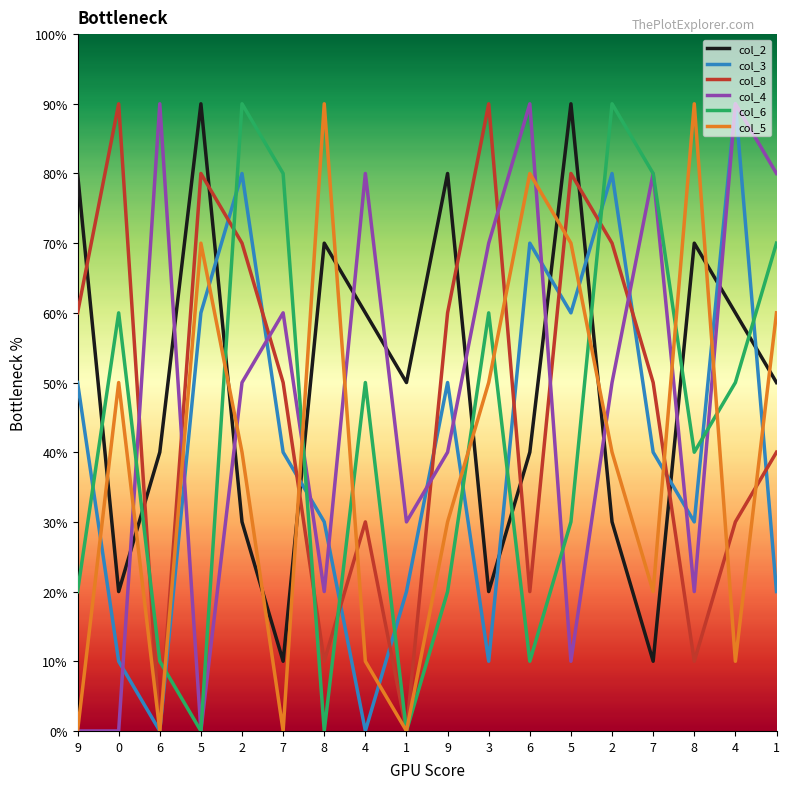

Which series has the widest spread of values?

col_3